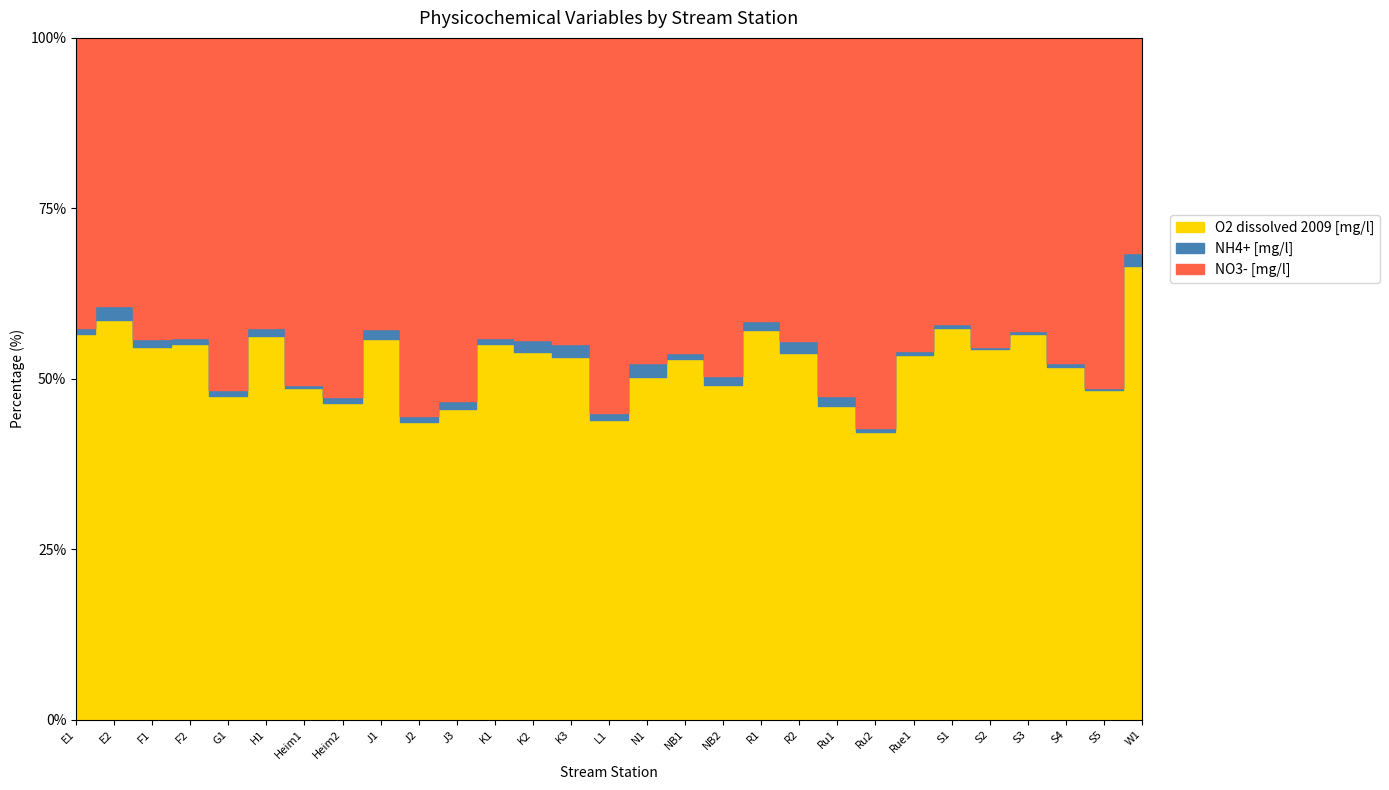

What is the value of the O2 dissolved 2009 [mg/l] point at the 11th from the left?

9.5